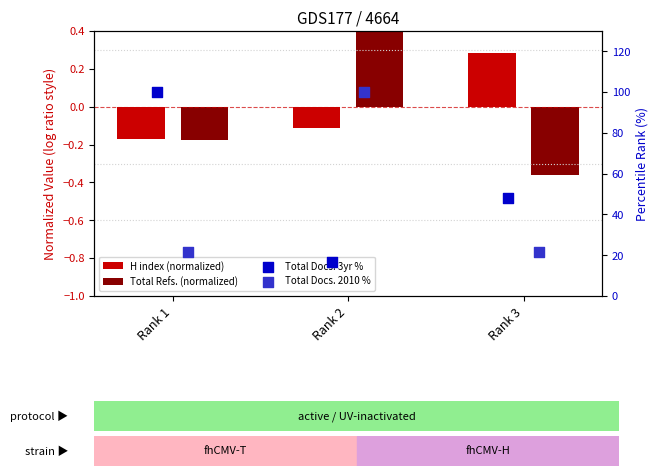

Which series contains the lowest Y value?

Total Refs. (normalized)